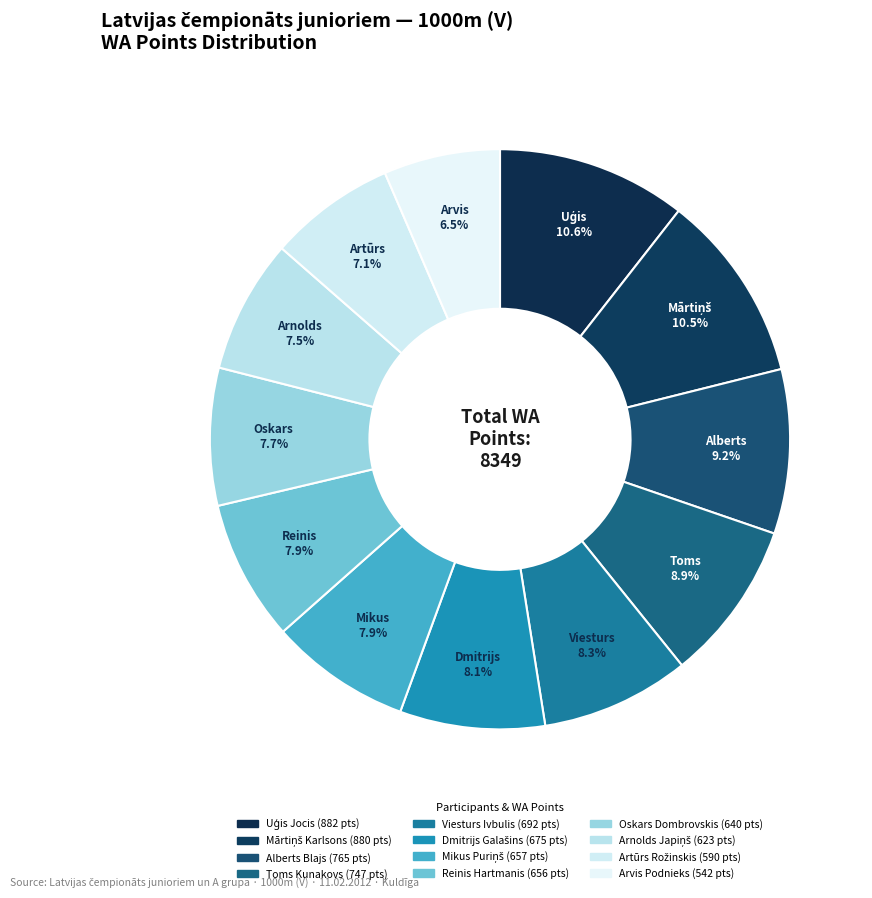

The Uģis Jocis slice represents 11% of the pie. True or false?

True